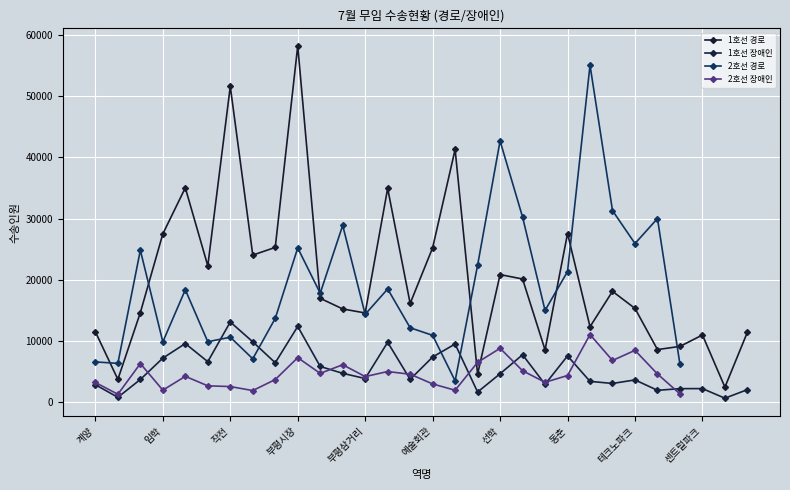

At 지식정보단지, list the series in order from largest to smallest.

1호선 경로, 1호선 장애인